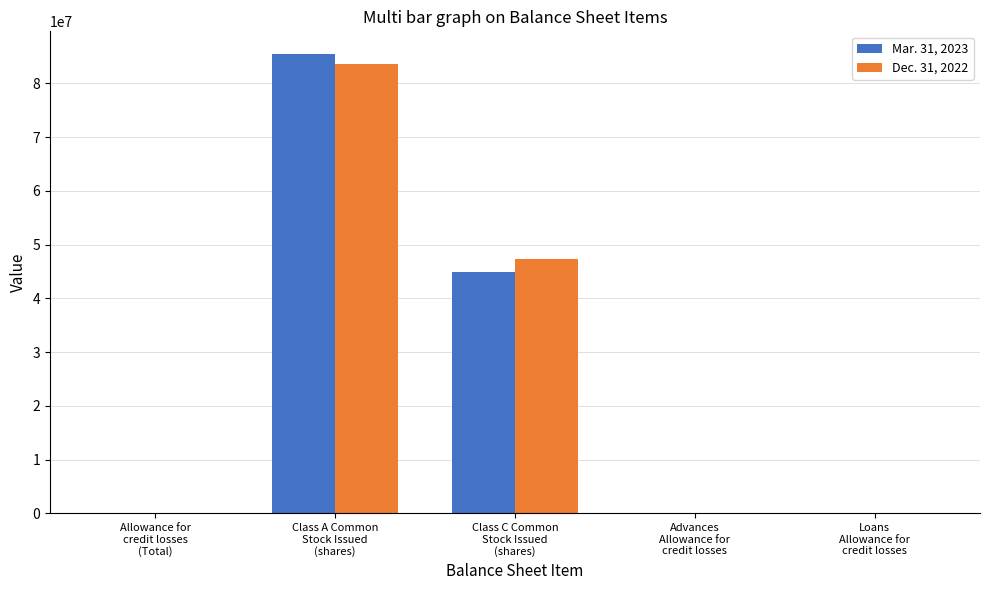

What is the sum of the Mar. 31, 2023 values at Advances
Allowance for
credit losses and Loans
Allowance for
credit losses?

2470